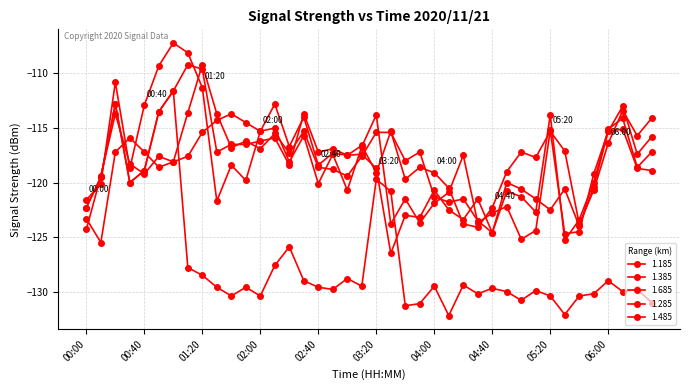

Rank the categories by 1.685 value from lowest to highest.

03:30, 04:40, 05:40, 04:20, 03:50, 03:40, 04:10, 05:20, 00:00, 04:30, 05:10, 04:00, 05:00, 05:30, 05:50, 00:30, 04:50, 00:10, 00:40, 03:20, 02:20, 03:00, 03:10, 06:20, 01:30, 02:40, 02:50, 01:40, 01:50, 02:00, 02:10, 06:30, 06:00, 02:30, 00:50, 06:10, 00:20, 01:00, 01:20, 01:10